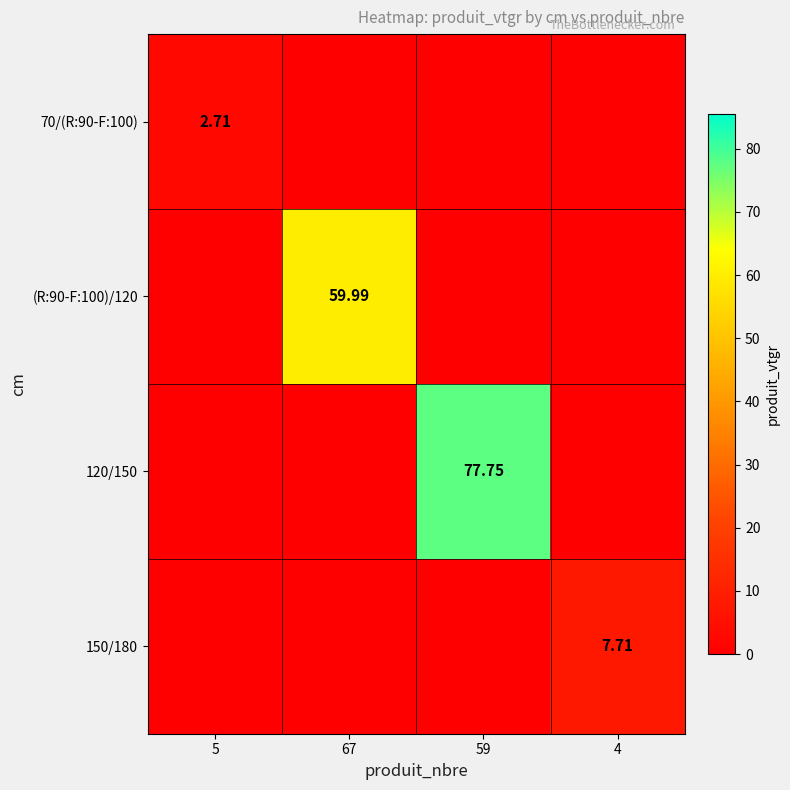

How many data points in 120/150 are above 0?

1